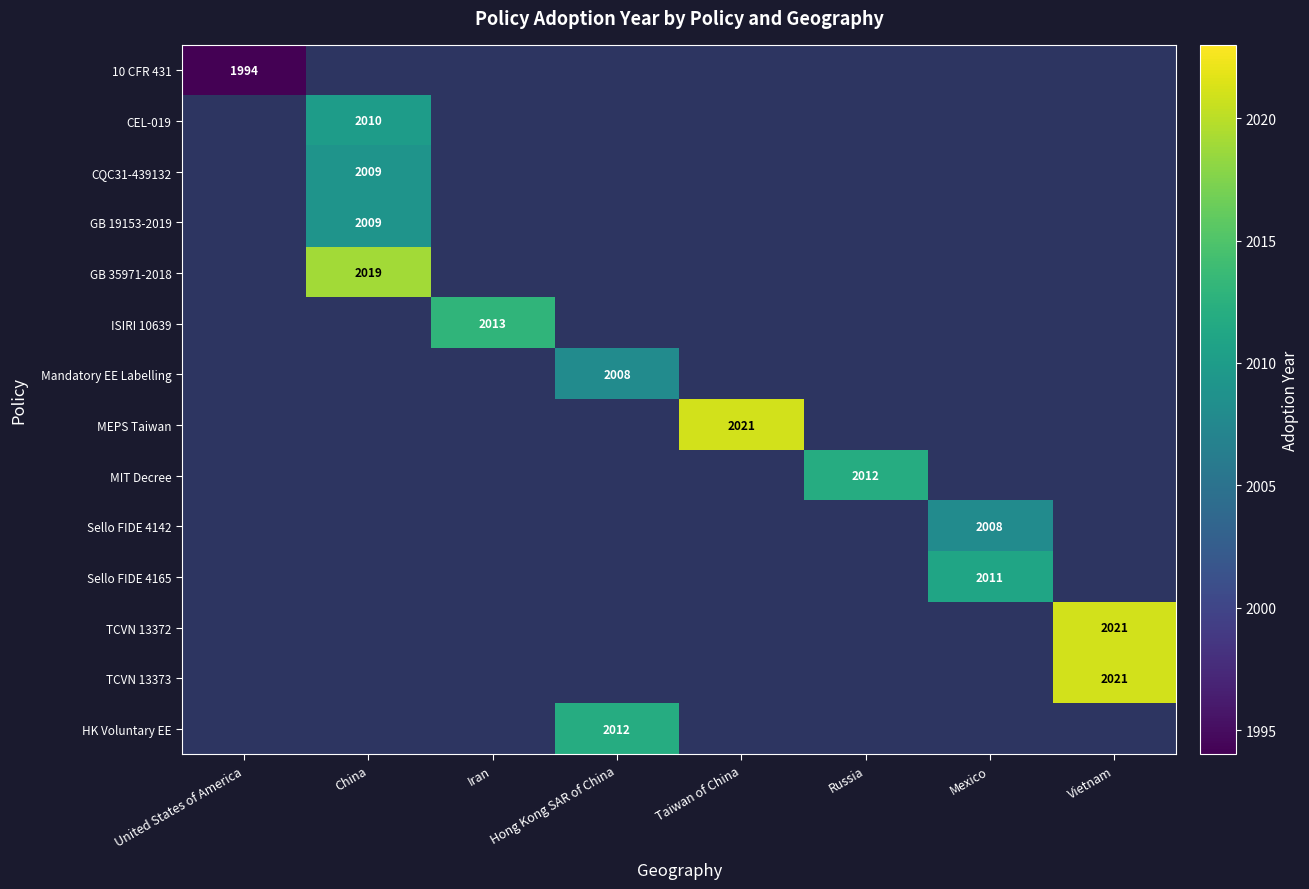

True or false: GB 19153-2019 has a value of 0 at Russia.

True